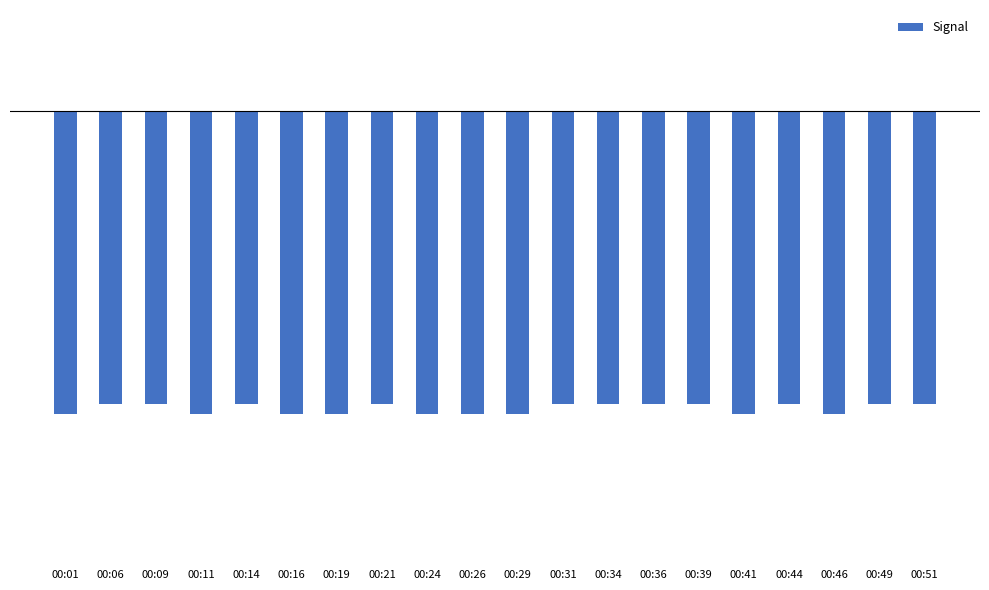

Does the chart contain any negative values?

Yes